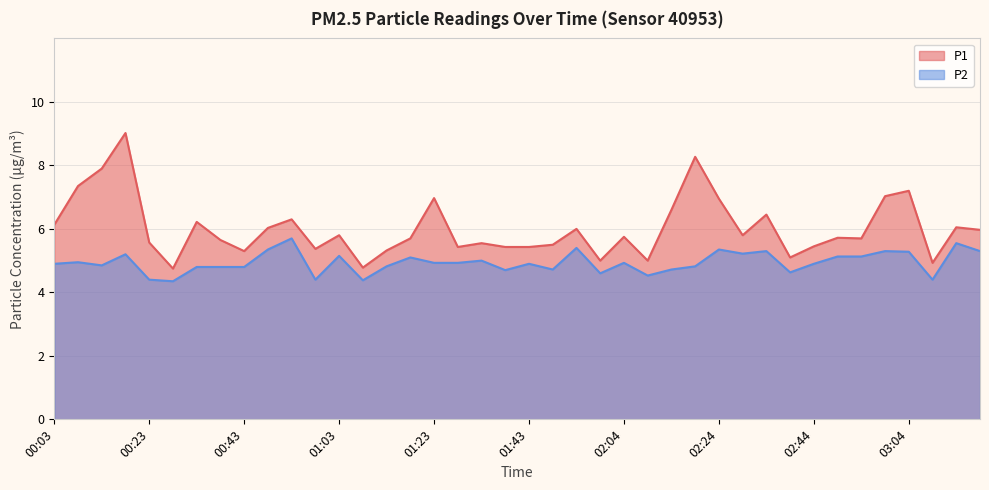

True or false: P2 and P1 cross at least once.

False